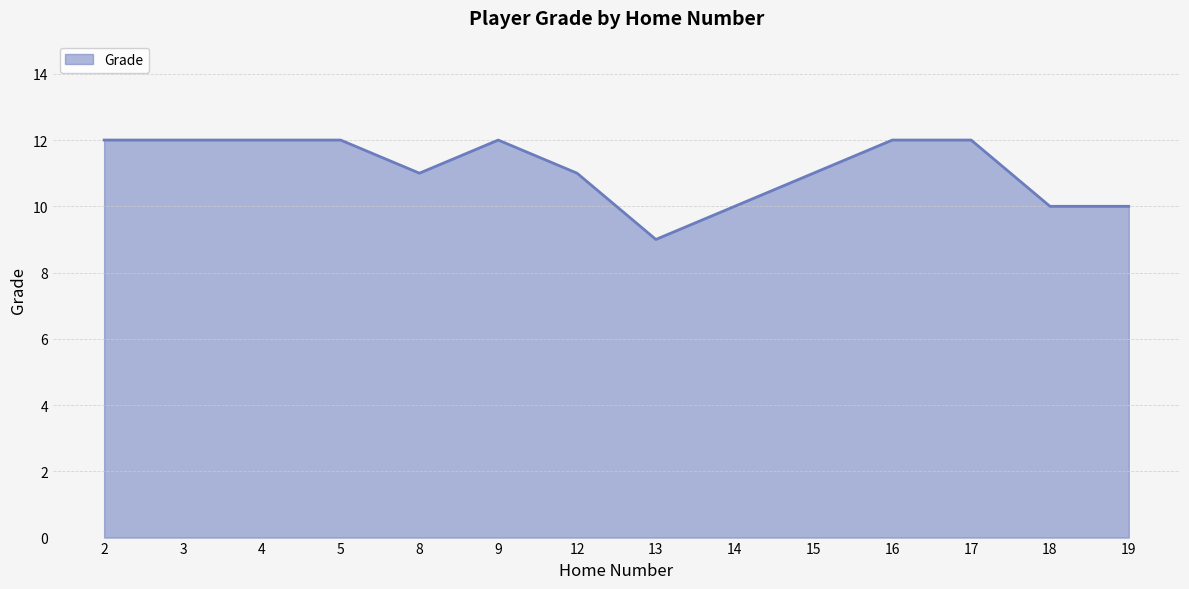

What is the approximate value at 17?

12